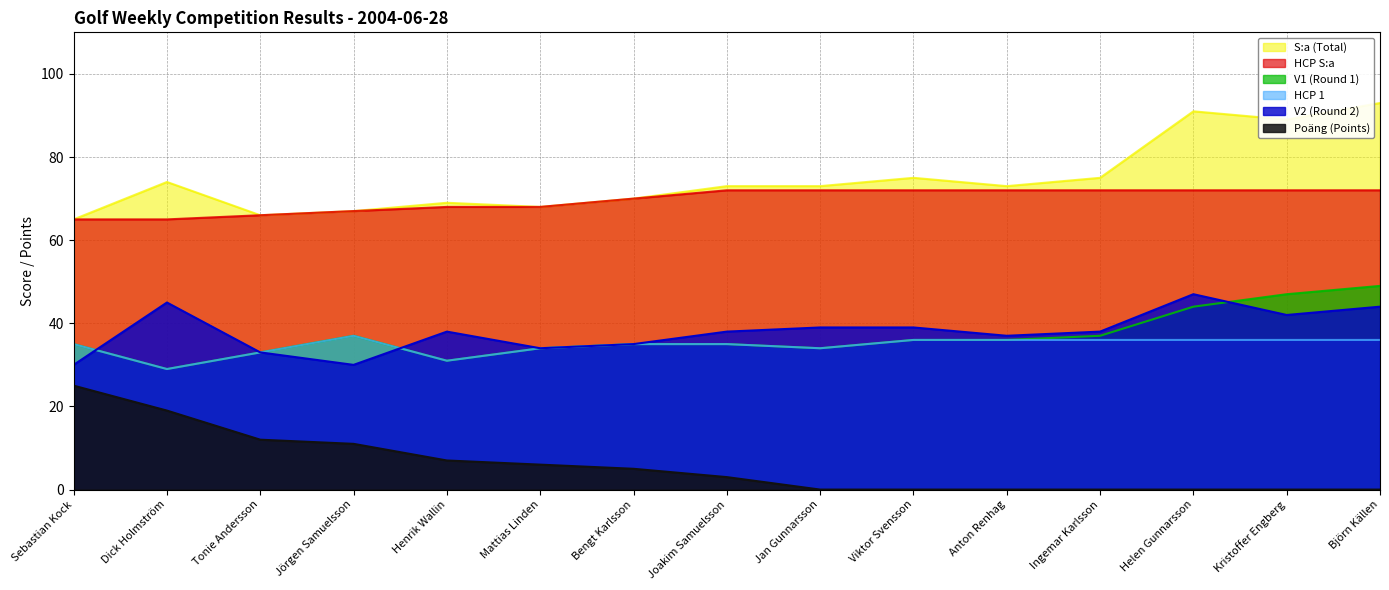

Where is the first local minimum for HCP 1?

Dick Holmström